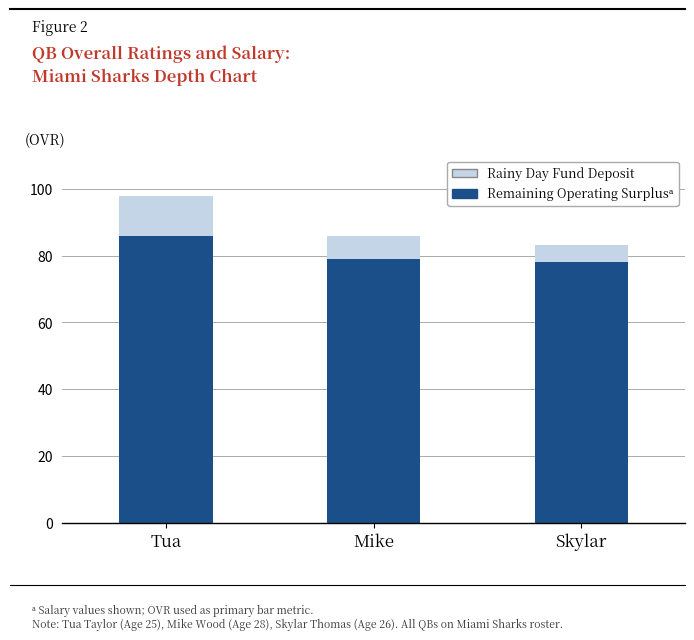

What is the total value across all series at Skylar?

83.2